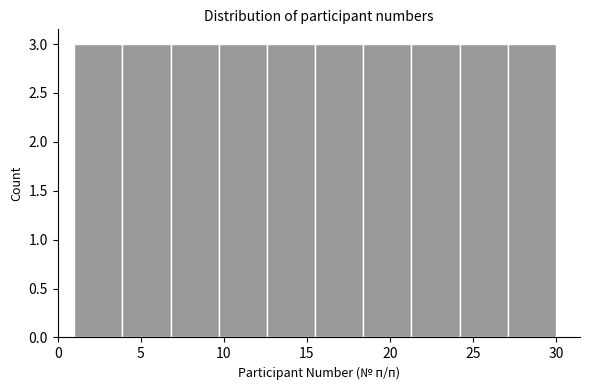

Reading left to right, list every bar in this chart as the range it spans on the x-axis followed by its height. Neither the bar edges nor the heights are printed on the chart, so give them approximately, as read against the axes.

1.0 to 3.9: 3
3.9 to 6.8: 3
6.8 to 9.7: 3
9.7 to 12.6: 3
12.6 to 15.5: 3
15.5 to 18.4: 3
18.4 to 21.3: 3
21.3 to 24.2: 3
24.2 to 27.1: 3
27.1 to 30.0: 3